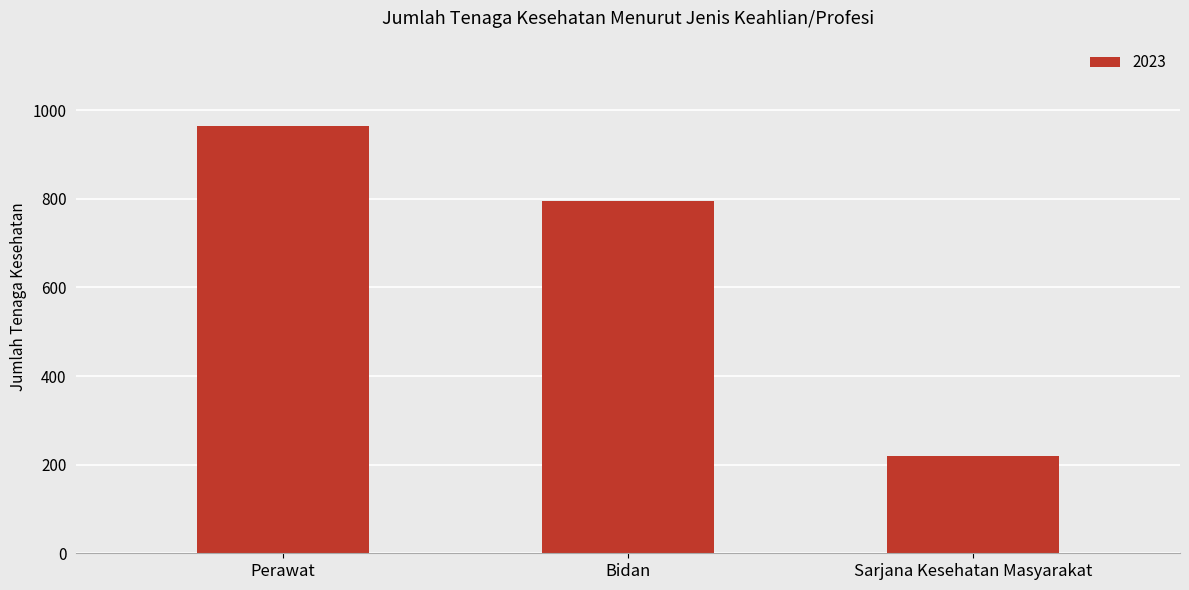

Reading left to right, extract all data points from this chart.

Perawat=964	Bidan=795	Sarjana Kesehatan Masyarakat=219